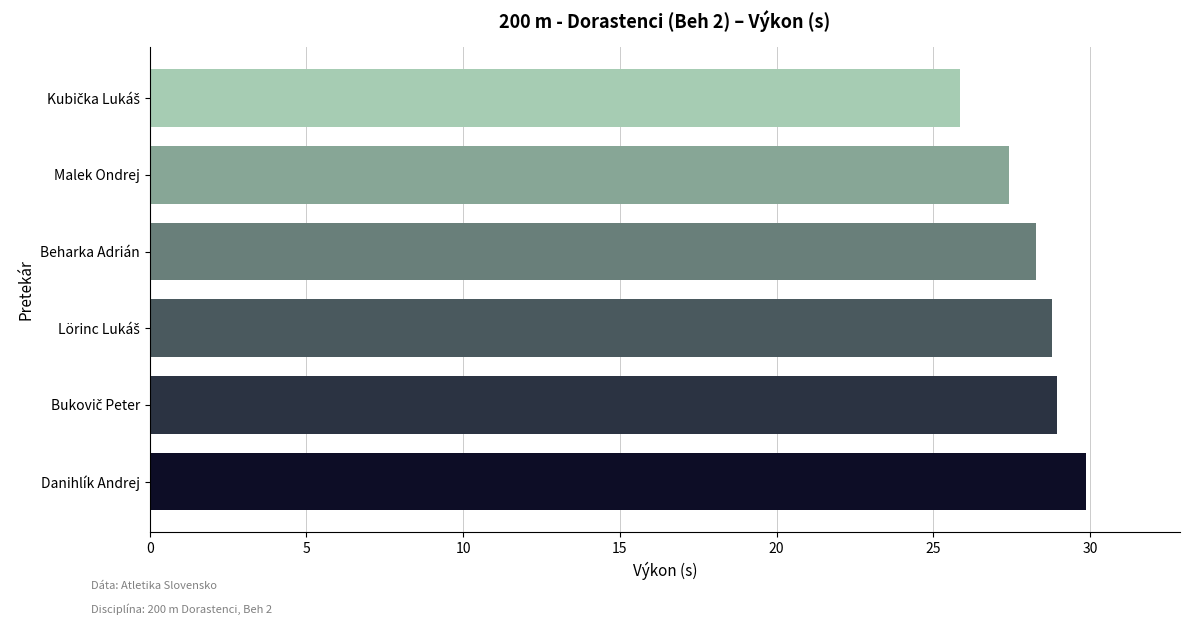

What is the change in value from Danihlík Andrej to Malek Ondrej?

-2.5